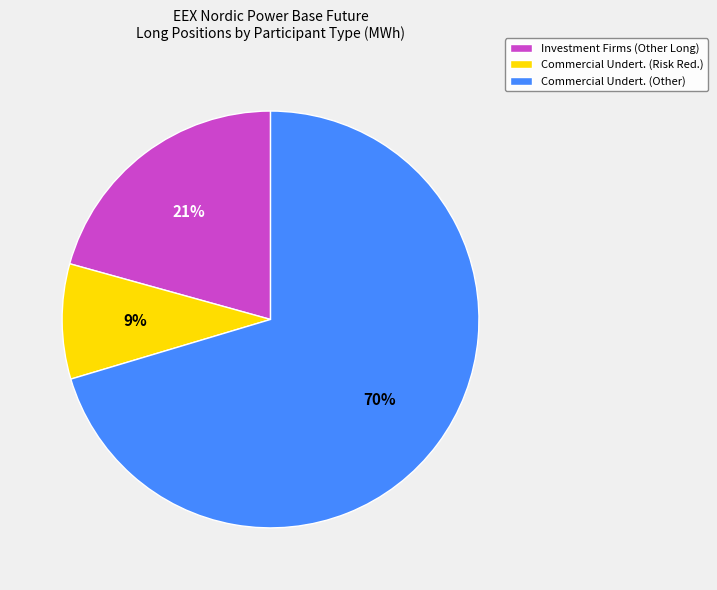

Does any single category account for the majority?

Yes